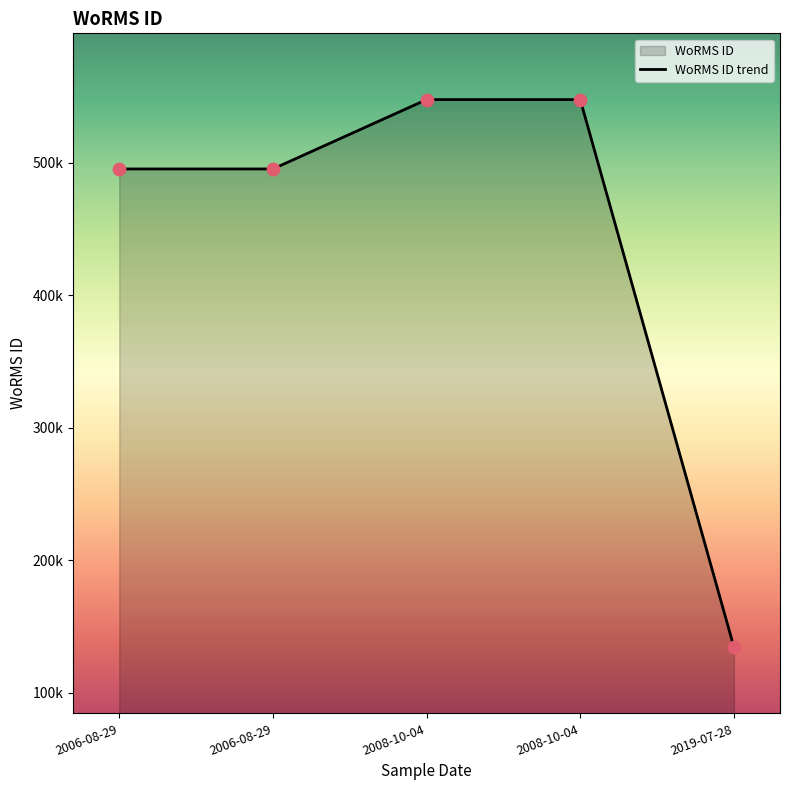

What is the ratio of the value at 2006-08-29 to the value at 2008-10-04?

0.9